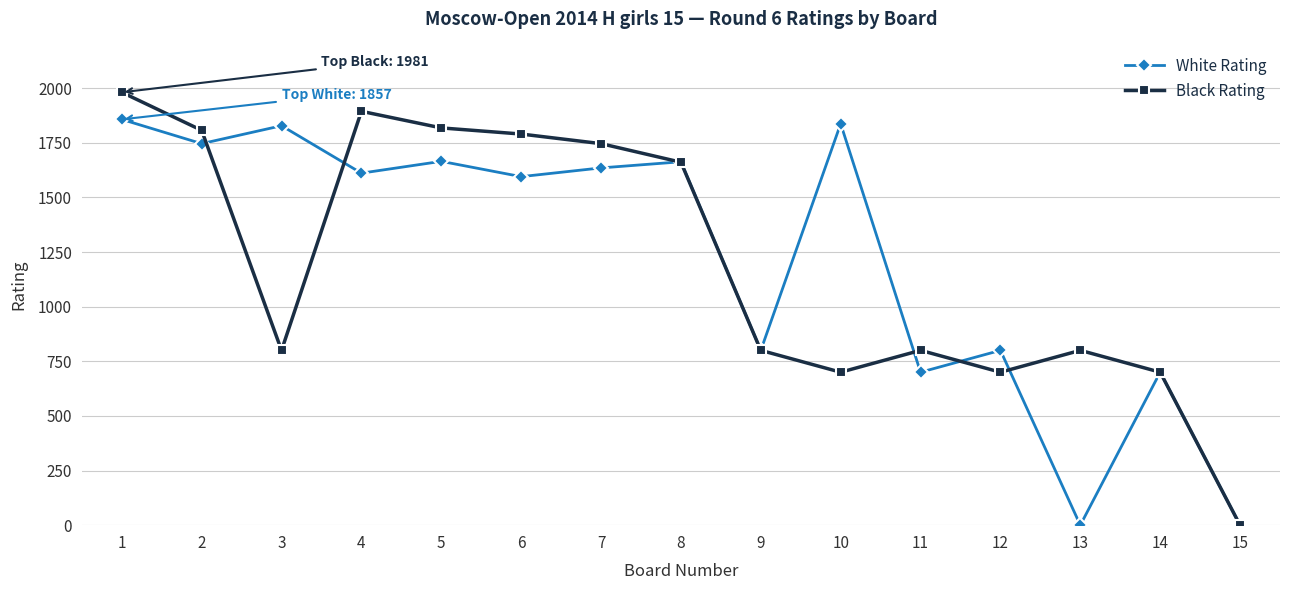

What is the total value across all series at 1?

3838